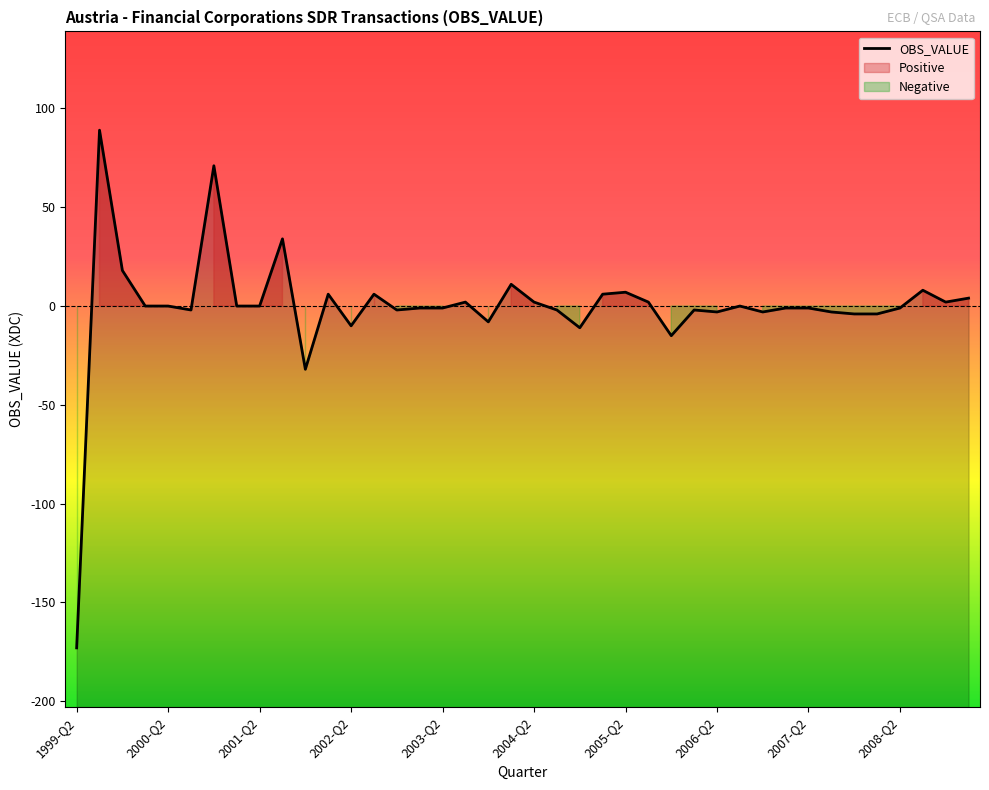

What position from the left is 2003-Q4?

19